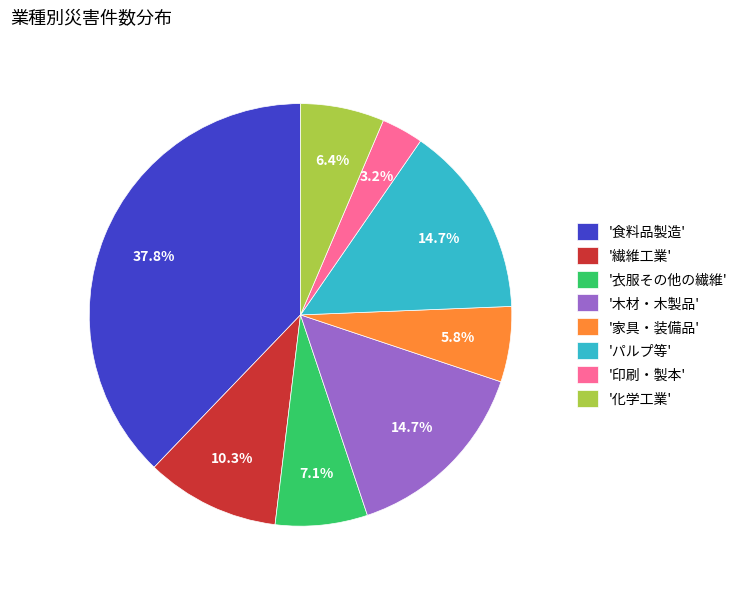

Does '化学工業' represent more than half of the total?

No